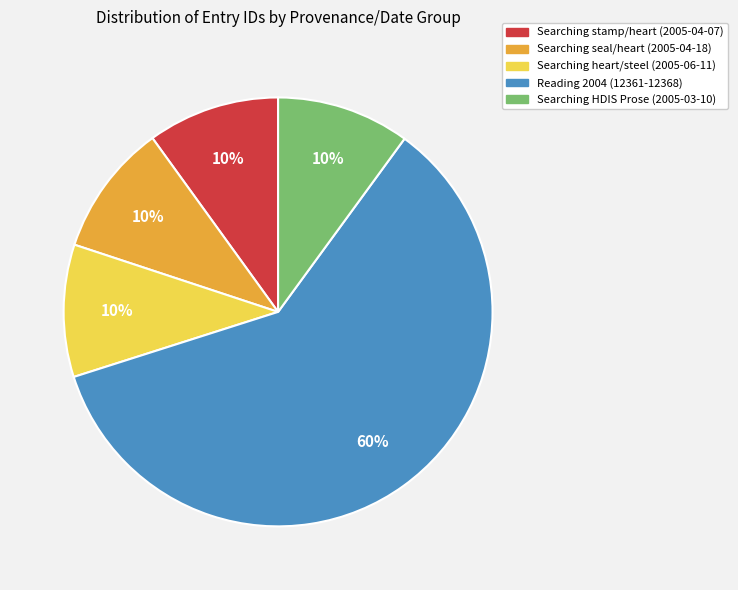

Does any single category account for the majority?

Yes